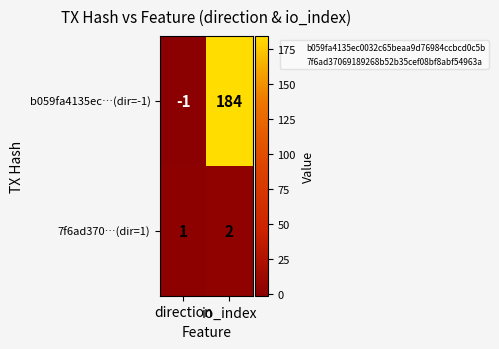

What is the smallest value displayed?

-1